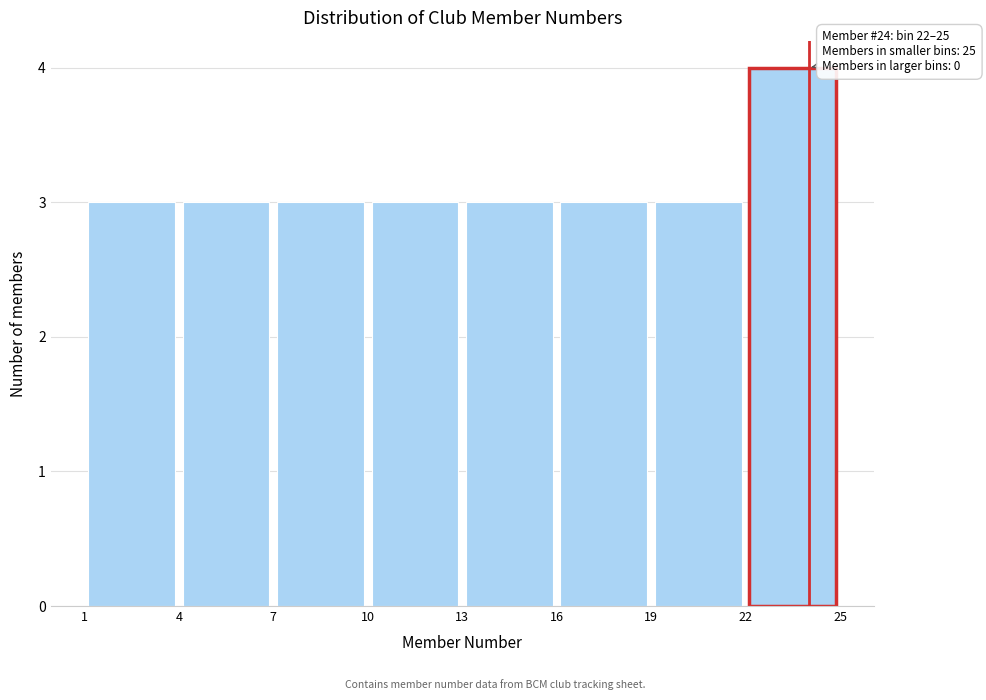

Over which range of the x-axis is the bar tallest?

22 to 25